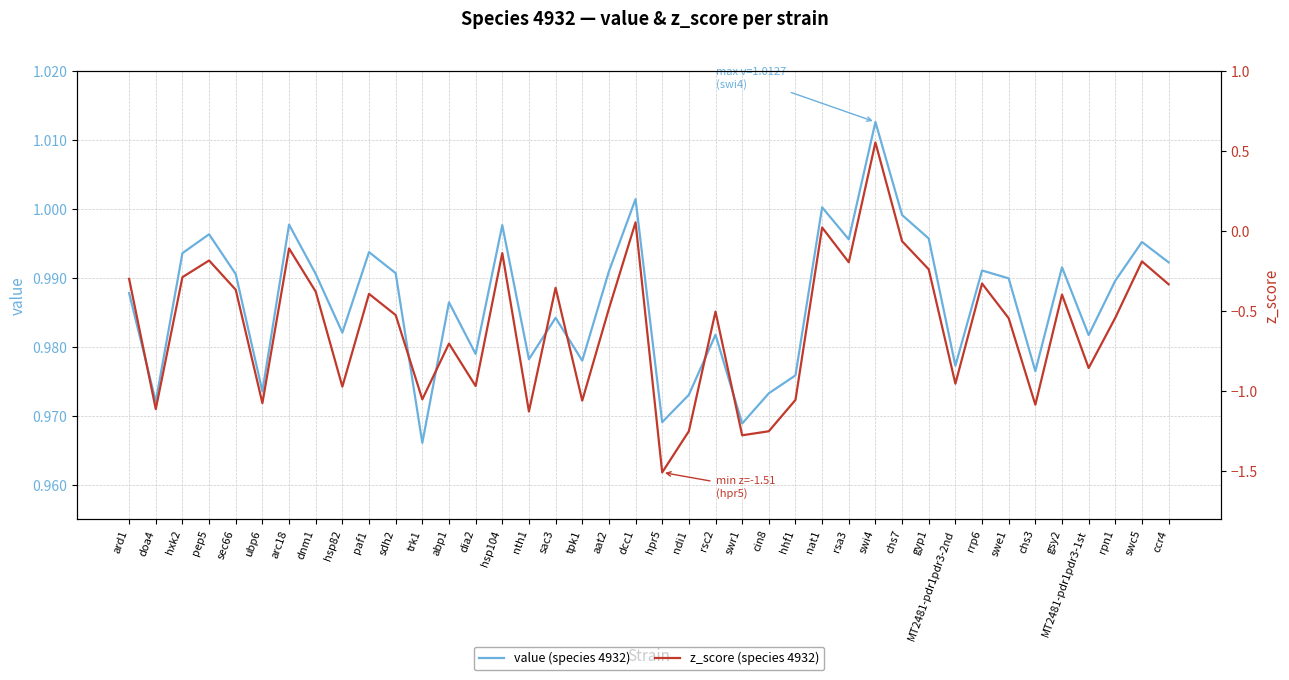

What is the minimum value shown in the chart?

-1.5